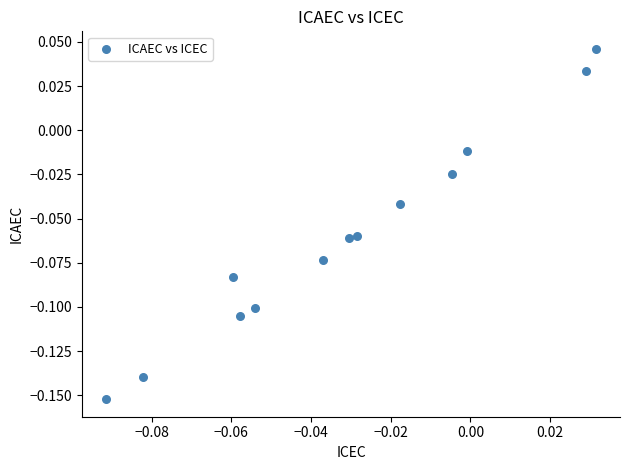

How many points are shown in the scatter plot?

13